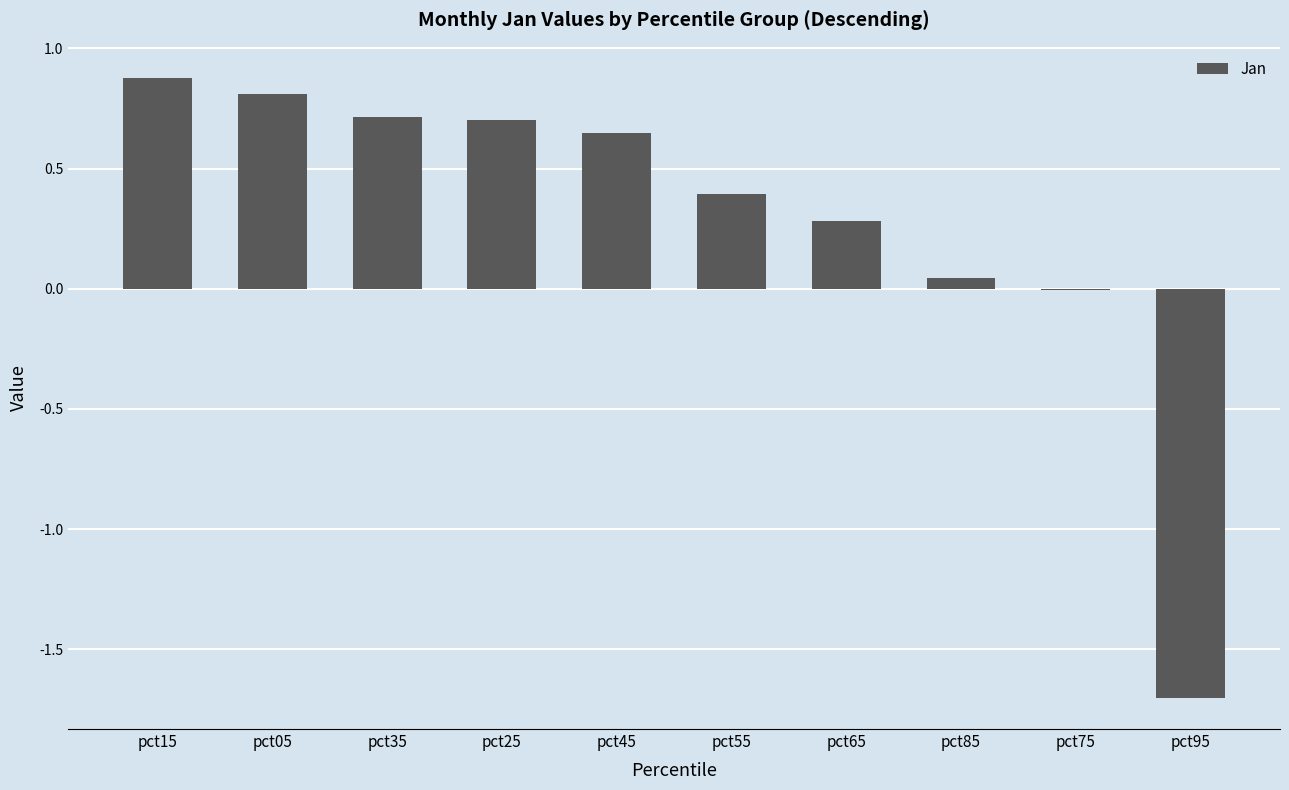

Are the bars horizontal?

No